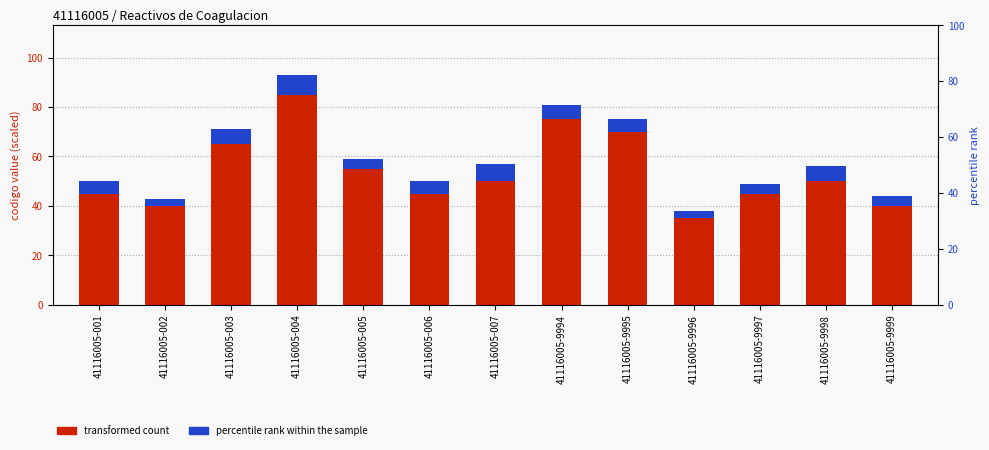

At which category is the sum across all series the highest?

41116005-004